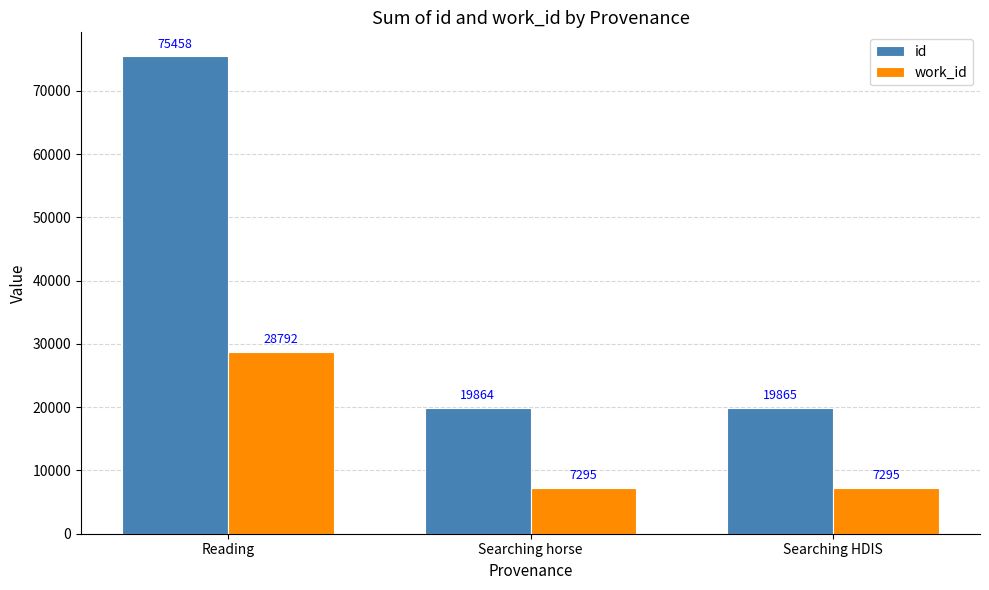

What are all the series names shown in the legend?

id, work_id